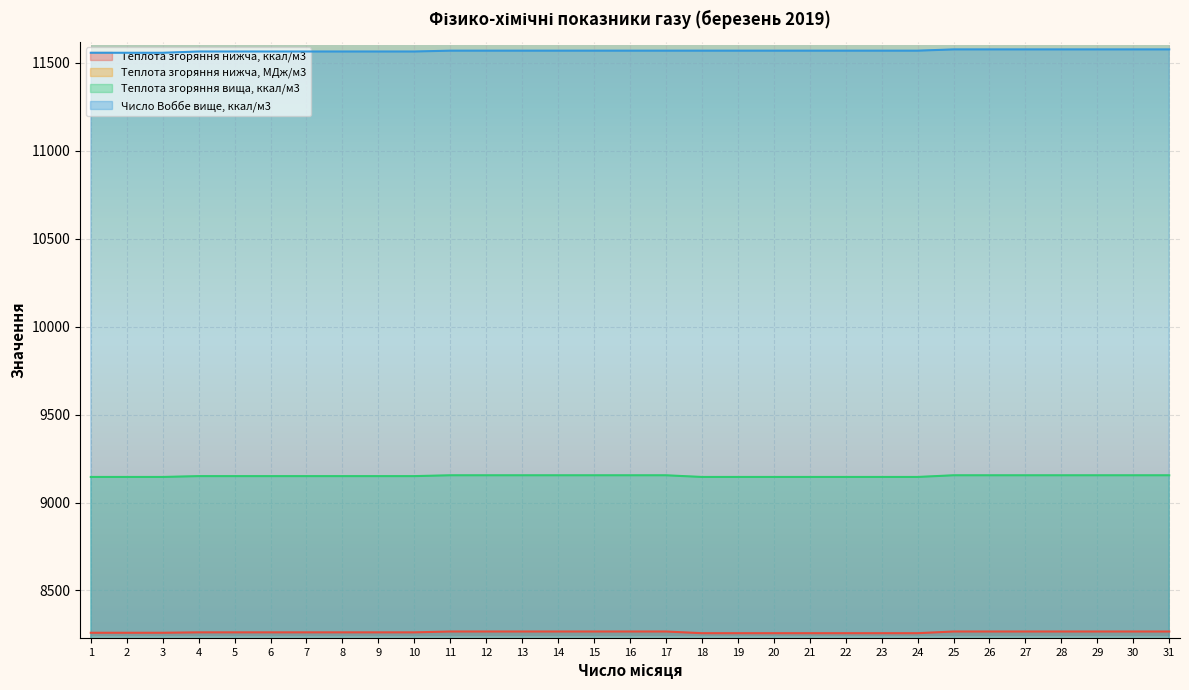

How many lines are shown in the chart?

4